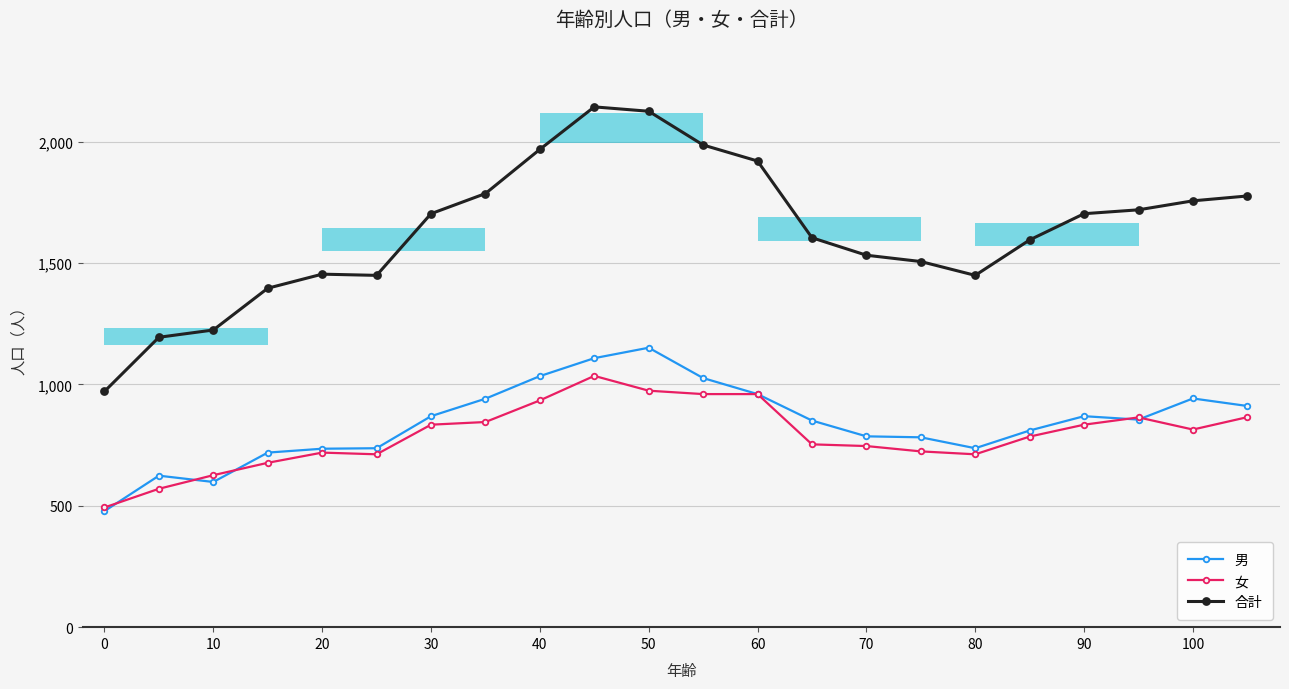

True or false: 合計 and 女 cross at least once.

False